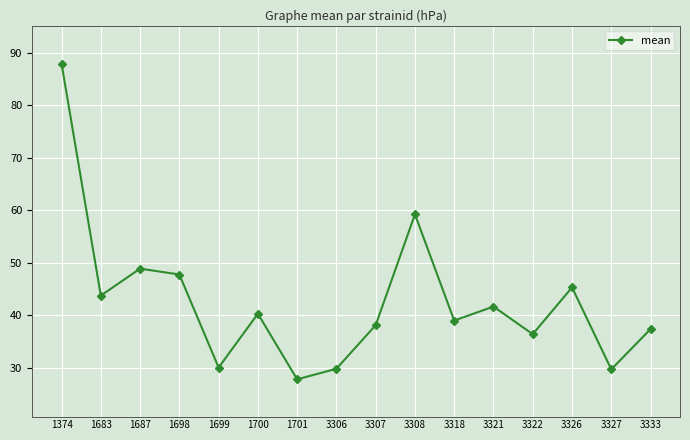

What is the value of the 12th point from the left?

41.7